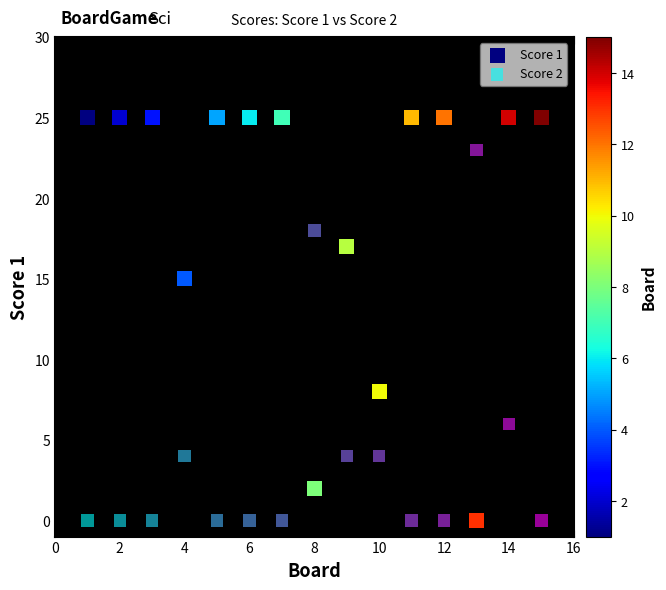

What are all the series names shown in the legend?

Score 1, Score 2